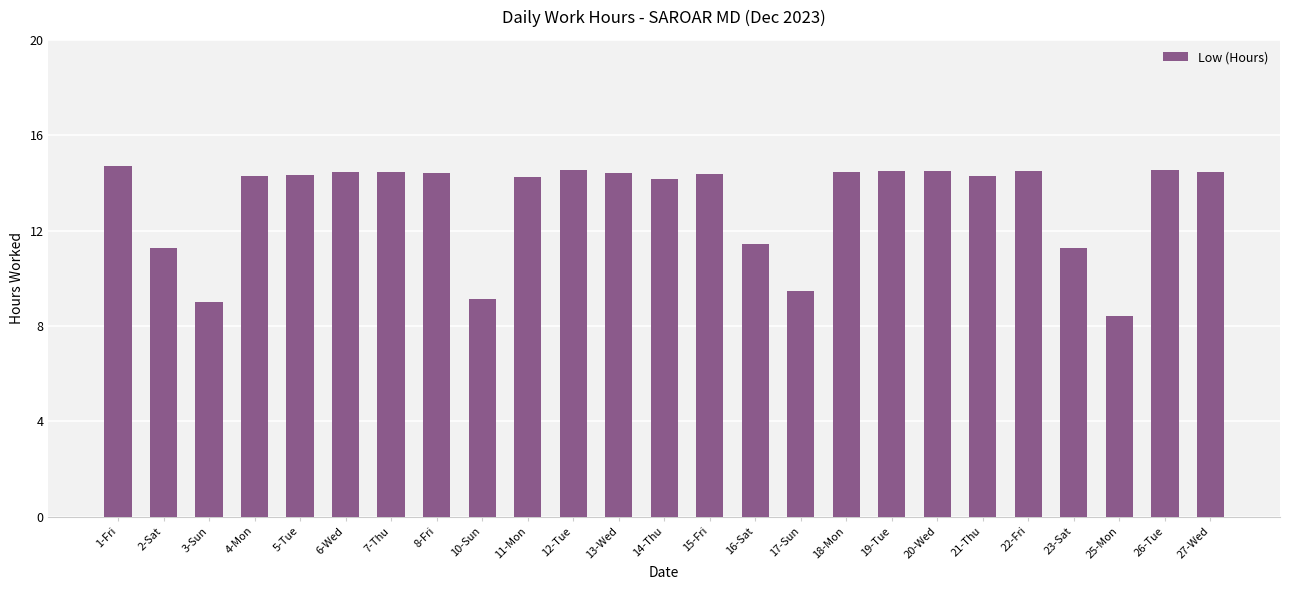

What is the average value?

13.2